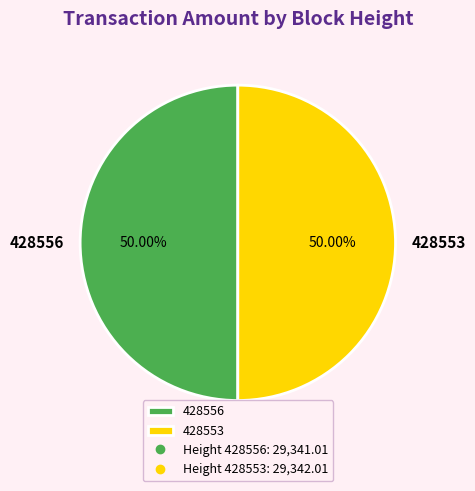

Do 428553 and 428556 together represent more than half of the pie?

Yes